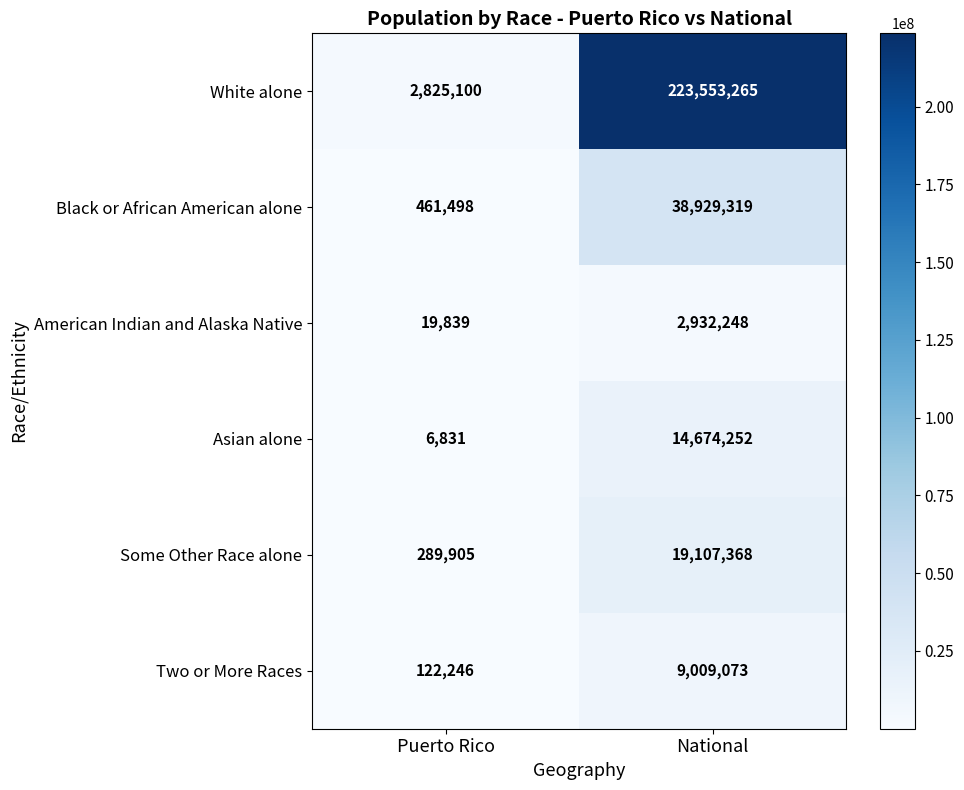

Read the White alone value at National, to the nearest 50.

223553250